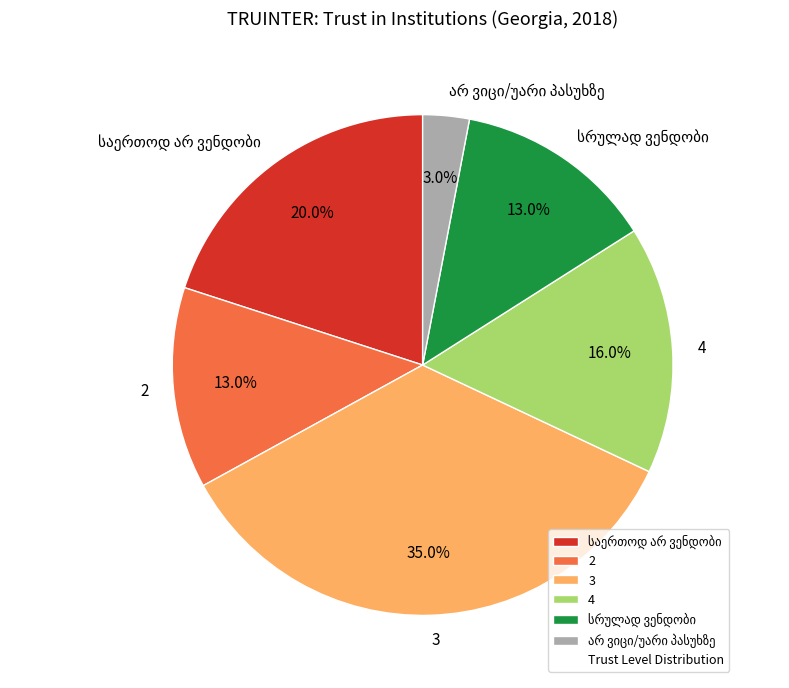

Which has a higher value, 4 or 2?

4